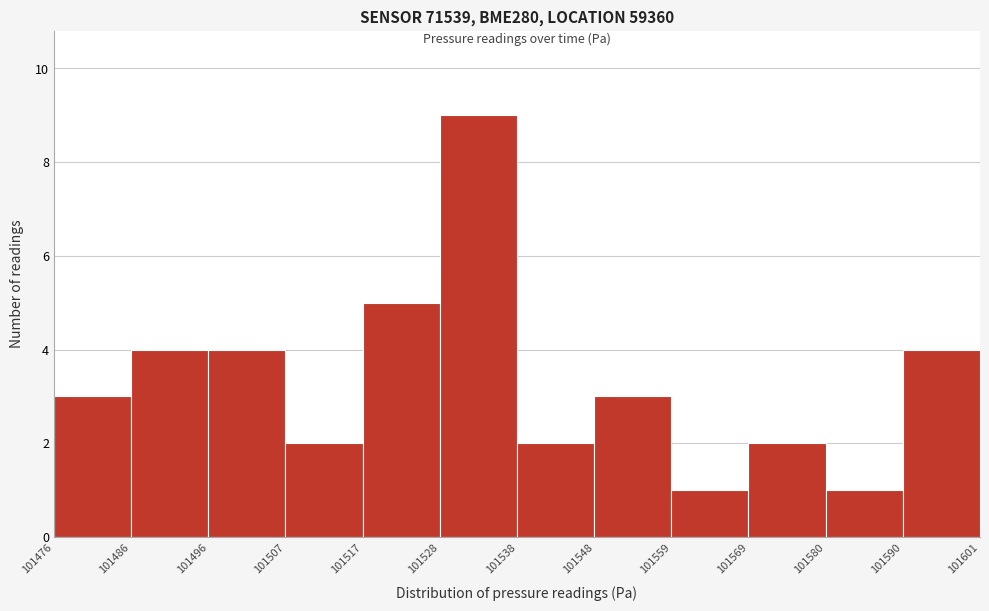

What is the height of the bar covering 101548 to 101559 on the x-axis? The values are not printed on the chart, so give them approximately, as read against the axis.

3